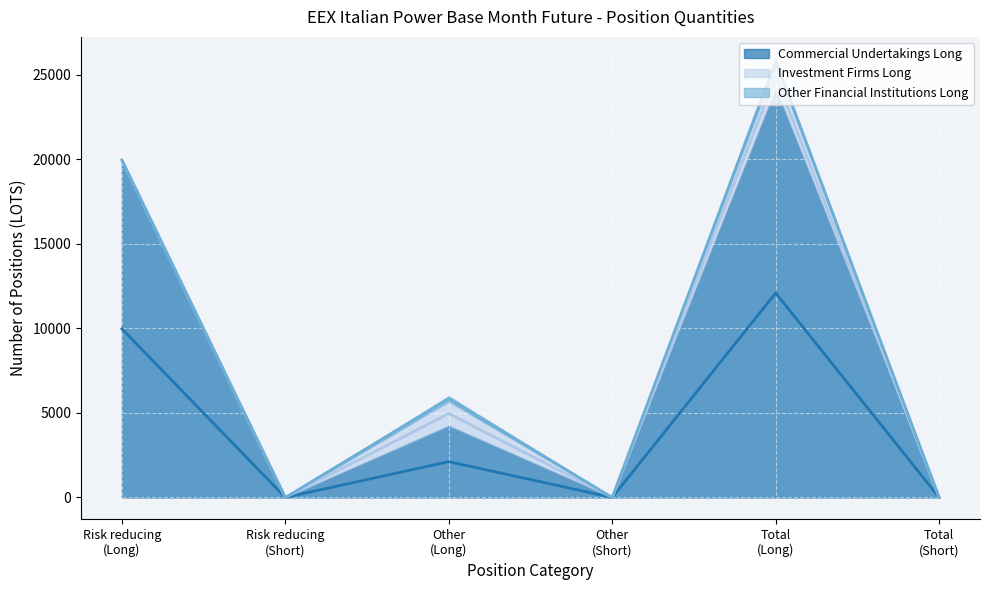

How many interior local peaks does the Commercial Undertakings Long series have?

2